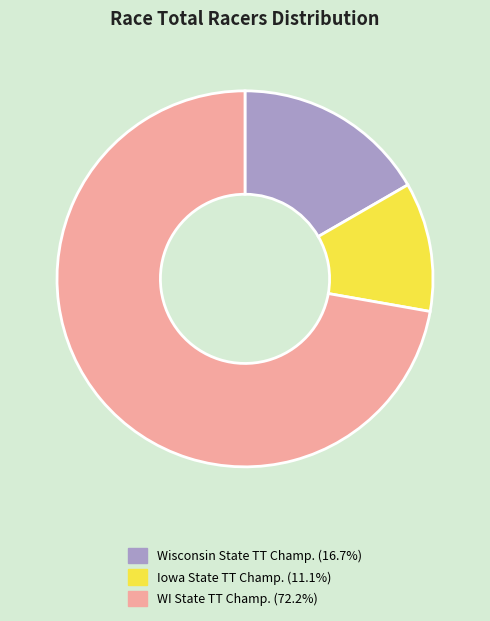

Does any single category account for the majority?

Yes